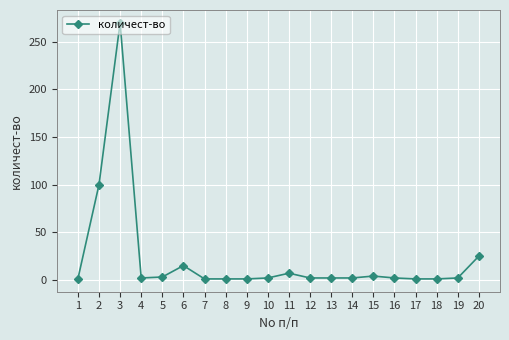

The value at 20 is 25. True or false?

True